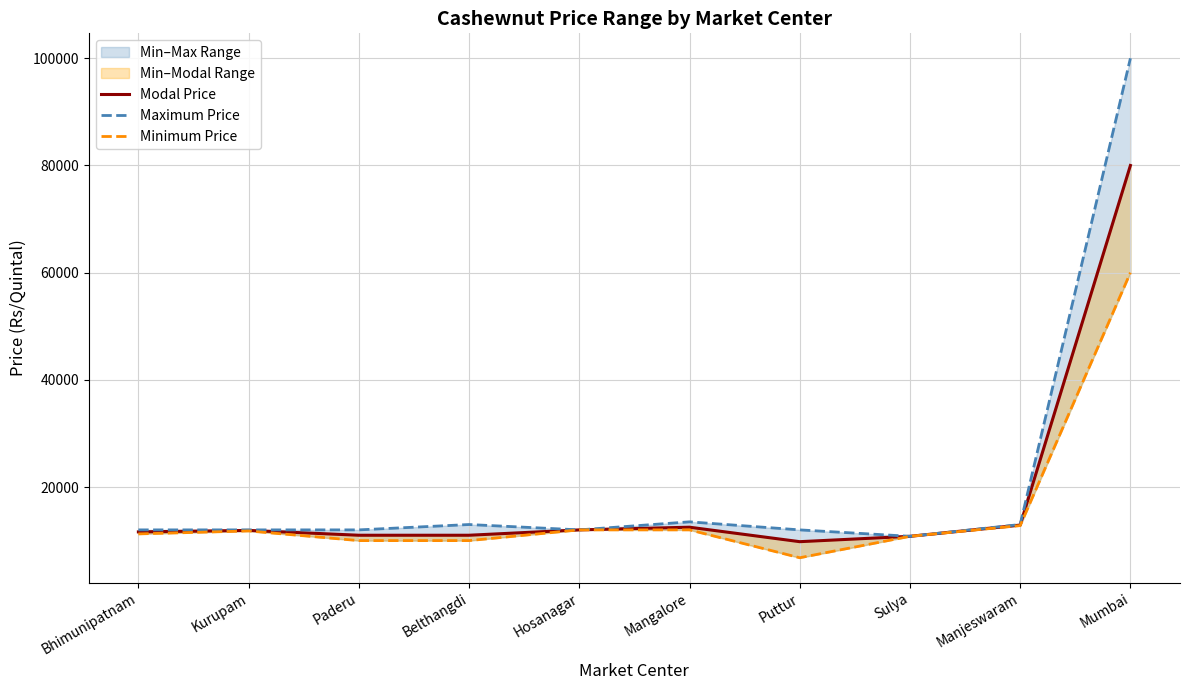

What position from the left is Manjeswaram?

9